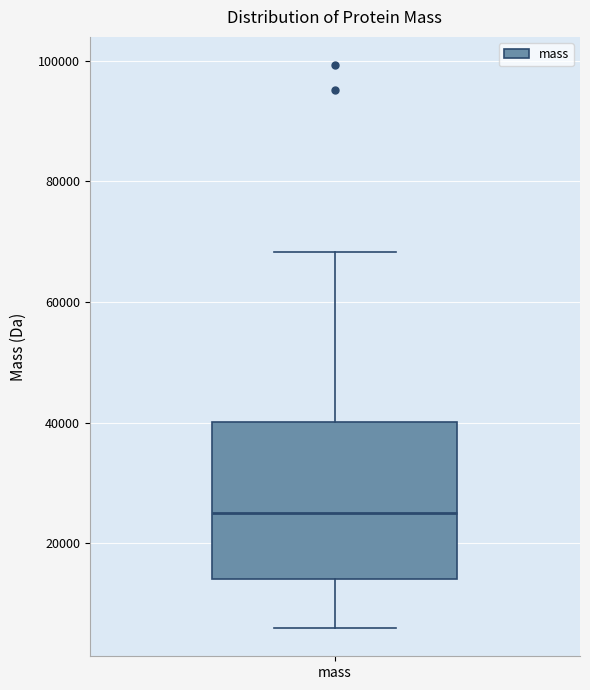

Read this box plot against the y-axis: the position of the median line, the range covered by the box, and the ends of both whiskers. The values are not printed on the chart, so give them approximately, as read against the axis.

median 26000, box 14000 to 40000, whiskers 6000 to 68000